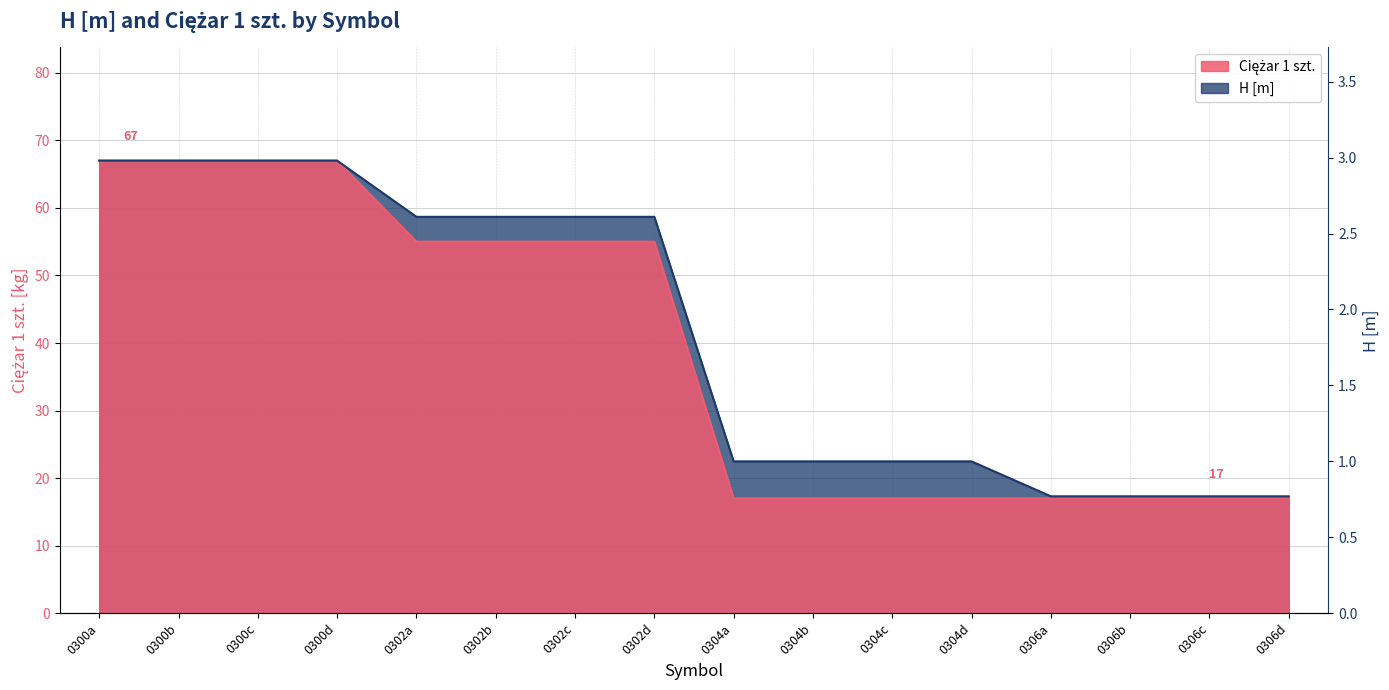

At which label does H [m] first exceed 58?

0300a